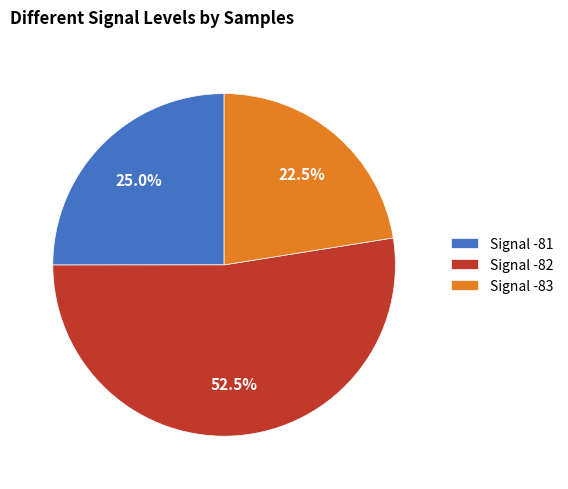

Rank the categories by value from highest to lowest.

Signal -82, Signal -81, Signal -83